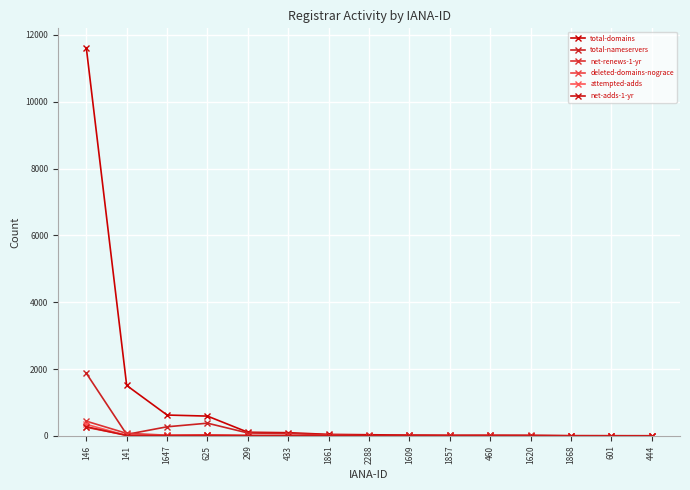

How many lines are shown in the chart?

6